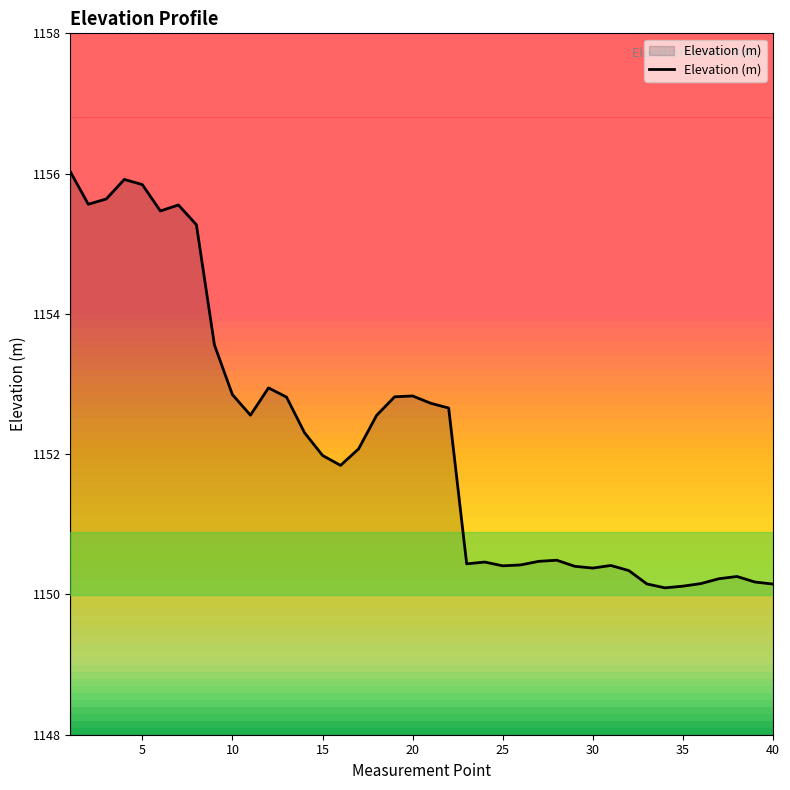

True or false: there are more than 0 points higher than both neighbors.

True